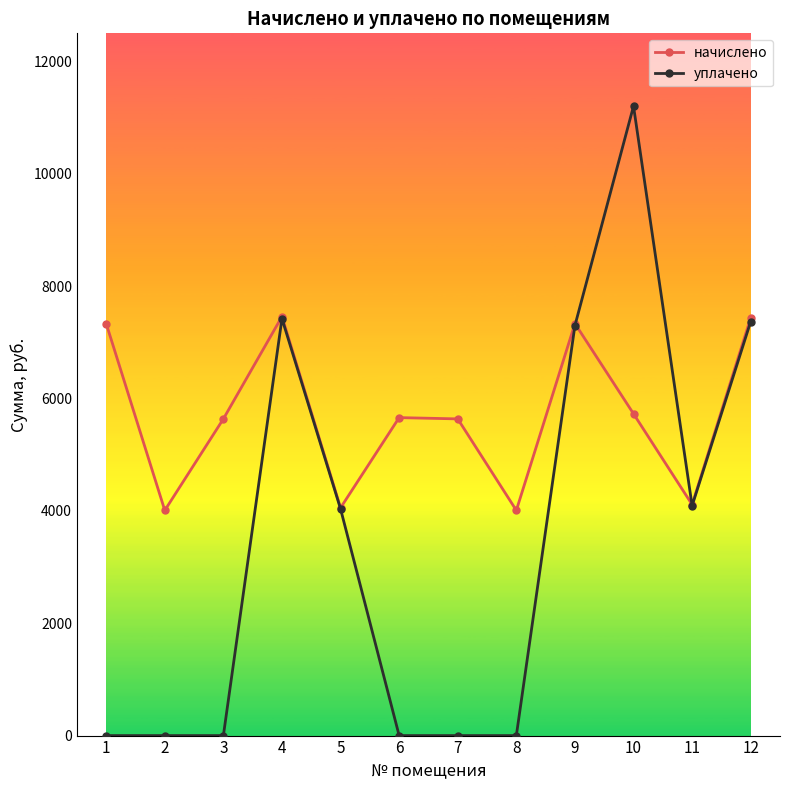

Which series has the largest total across all categories?

начислено